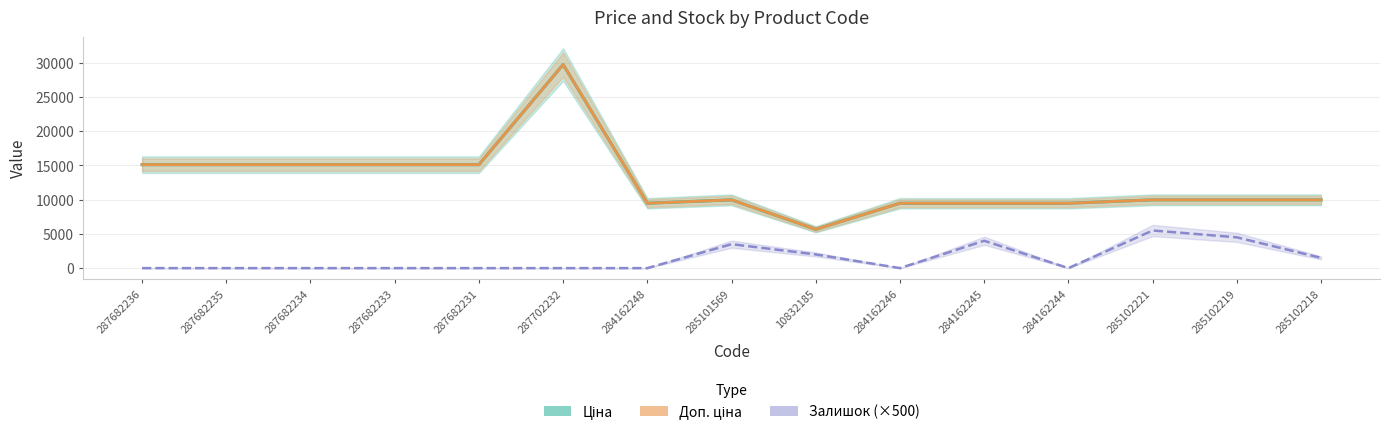

Does the chart have visible grid lines?

Yes